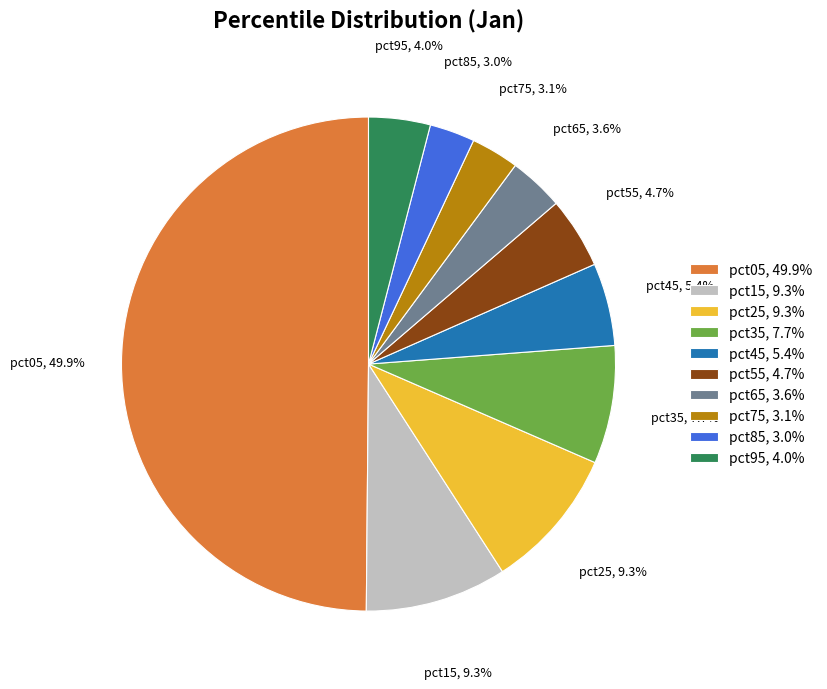

Count the number of slices in the pie.

10